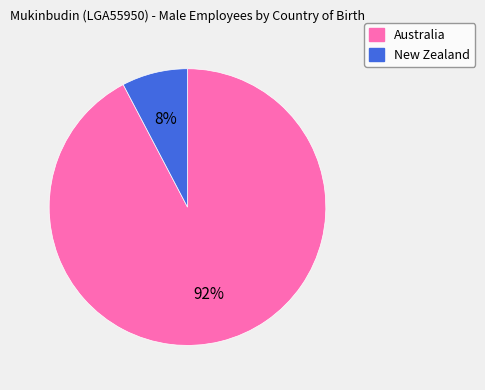

To the nearest percent, what is the average slice percentage?

50%